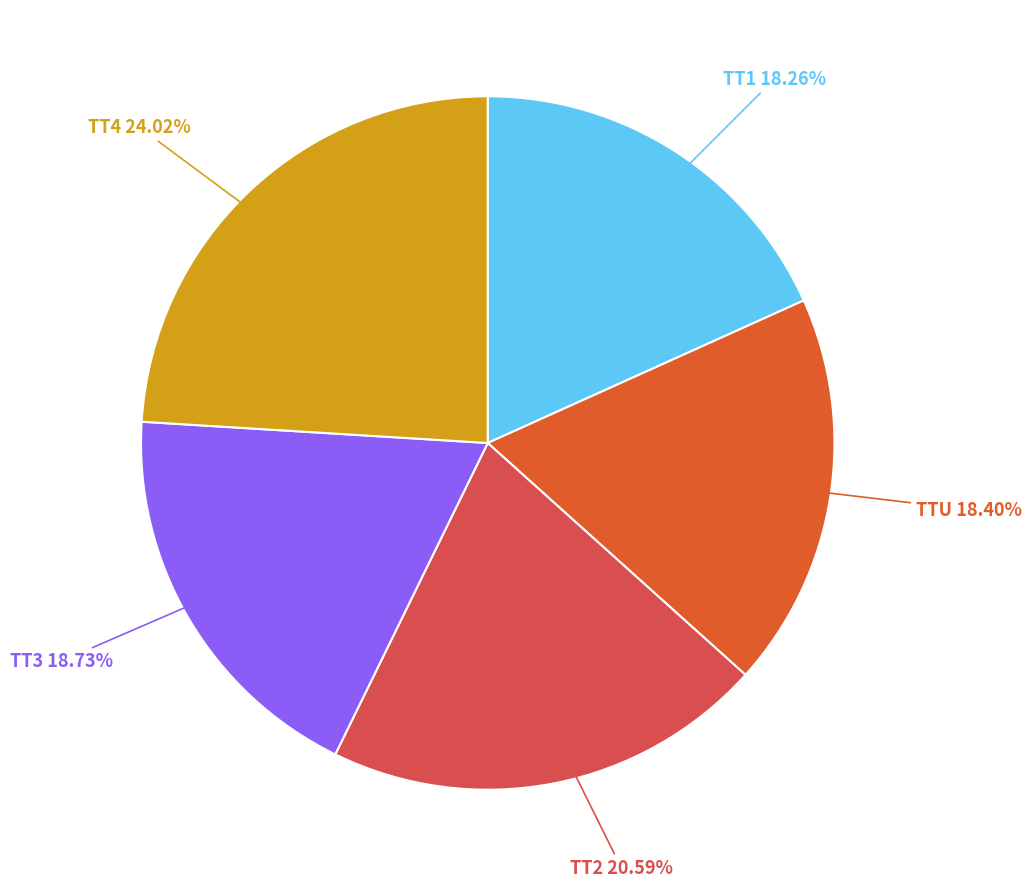

What percentage is the TT3 slice, to the nearest percent?

19%